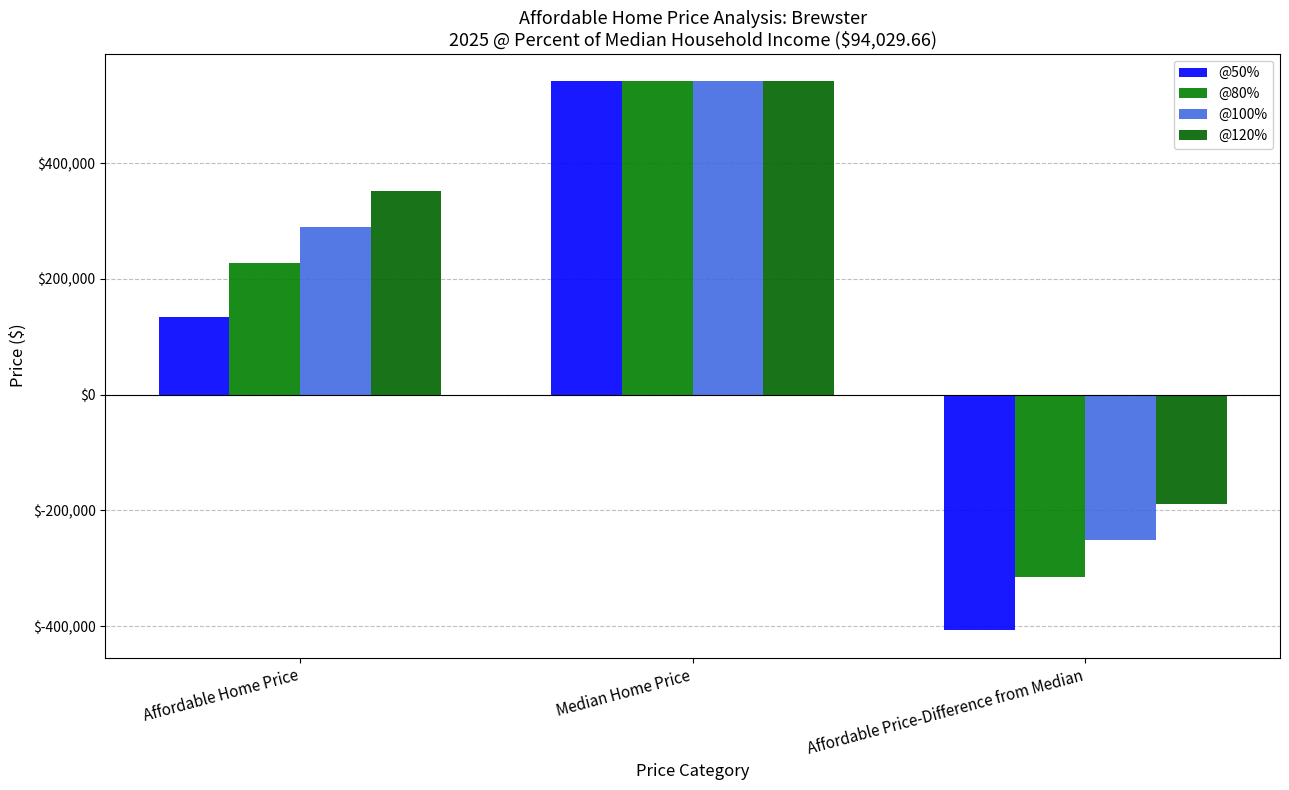

Which category has the highest value across all series?

Median Home Price